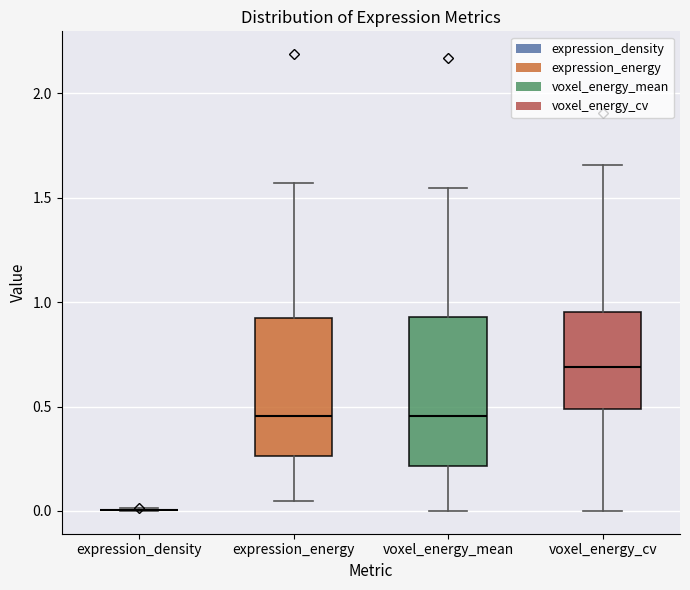

Reading left to right, read every box against the y-axis: the position of its median line, the range the box covers, and the ends of its whiskers. The values are not printed on the chart, so give them approximately, as read against the axis.

expression_density: box collapsed to a line at 0.00, whiskers 0.00 to 0.00
expression_energy: median 0.45, box 0.25 to 0.90, whiskers 0.05 to 1.55
voxel_energy_mean: median 0.45, box 0.20 to 0.95, whiskers 0.00 to 1.55
voxel_energy_cv: median 0.70, box 0.50 to 0.95, whiskers 0.00 to 1.65